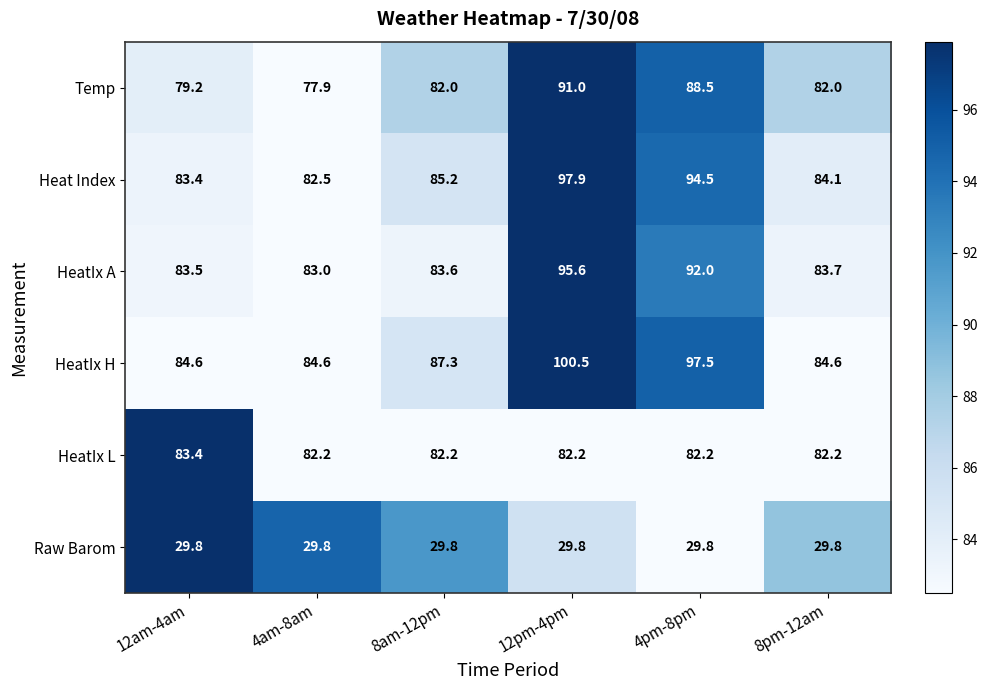

At which label is HeatIx A closest to 89?

4pm-8pm